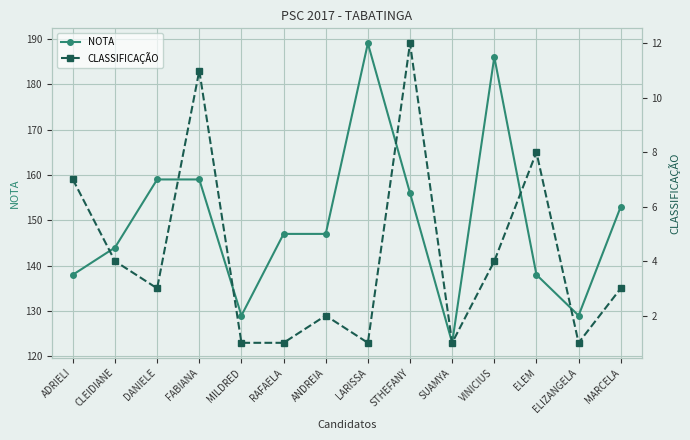

What is the highest value of the NOTA series?

189